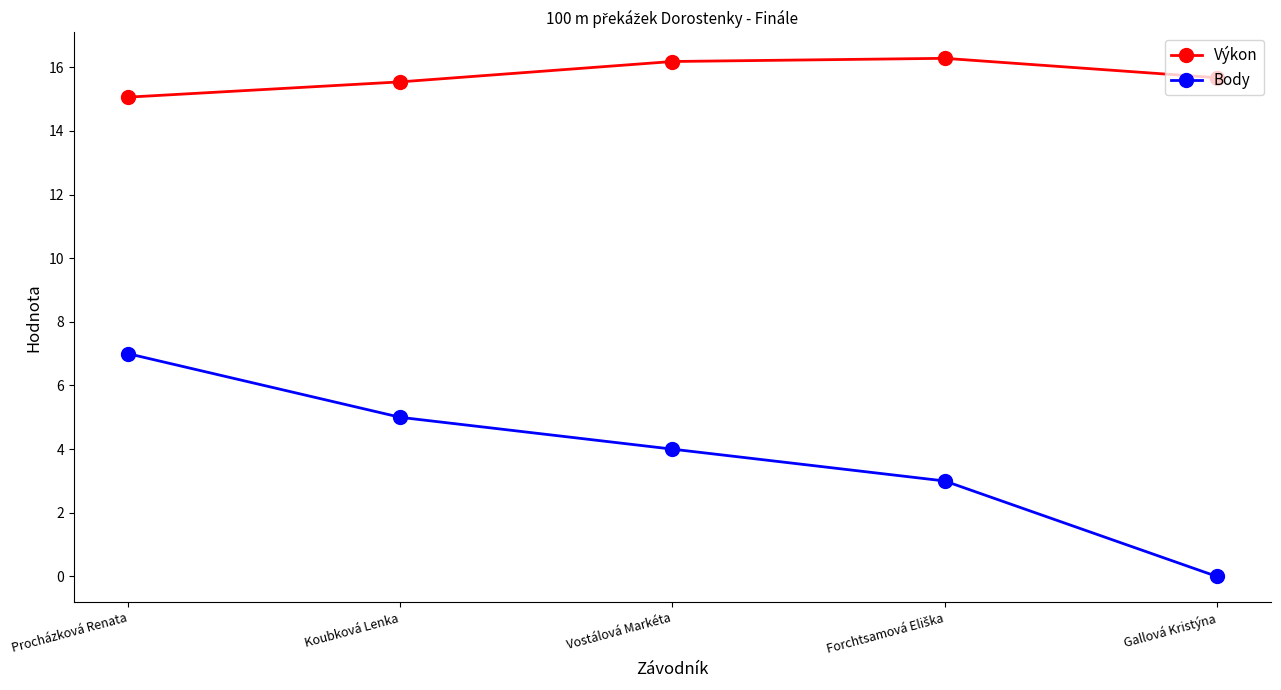

Rank the series by their average value, from lowest to highest.

Body, Výkon